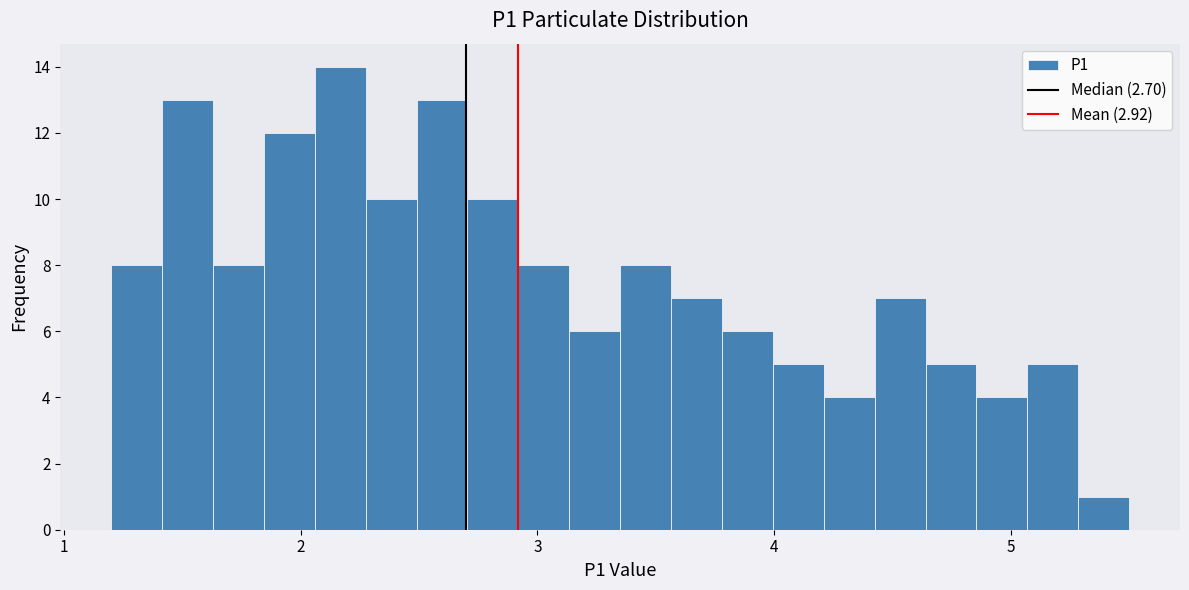

Read against the x-axis, roughly where is the centre of the tallest bar?

2.2